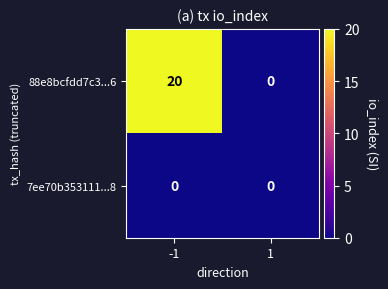

Is it true that 88e8bcfdd7c3...6 equals 20 at -1?

True